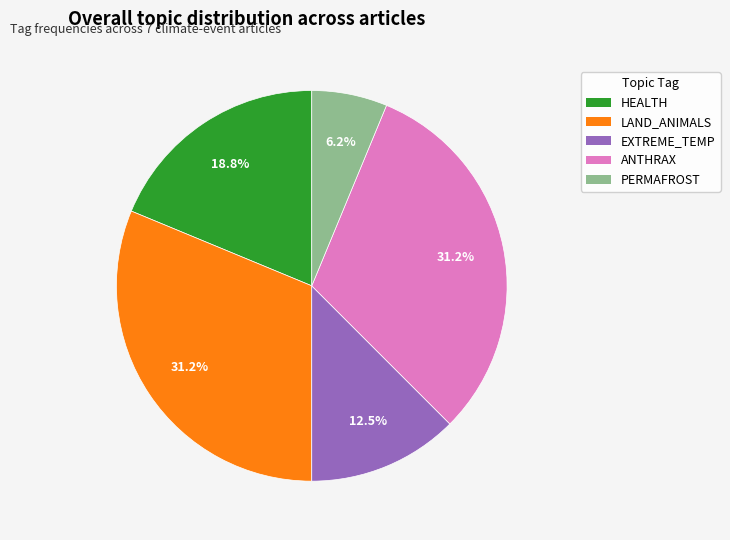

To the nearest percent, what is the difference between the largest and smallest slice percentages?

25%